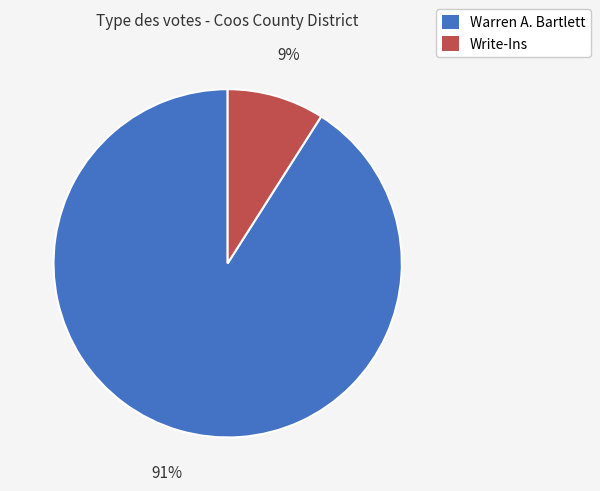

Between Warren A. Bartlett and Write-Ins, which is larger?

Warren A. Bartlett